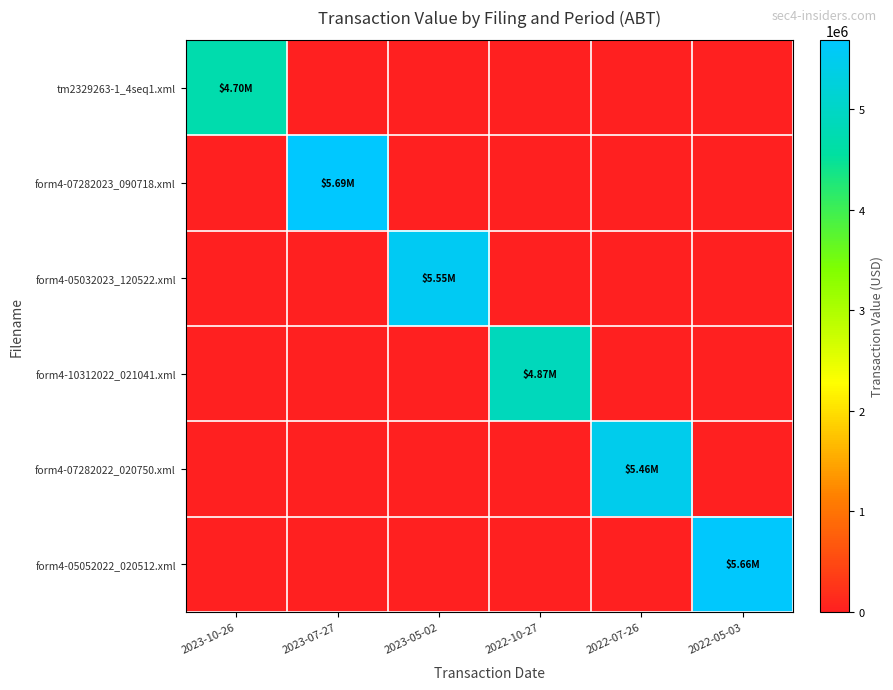

How many data points does each series have?

6